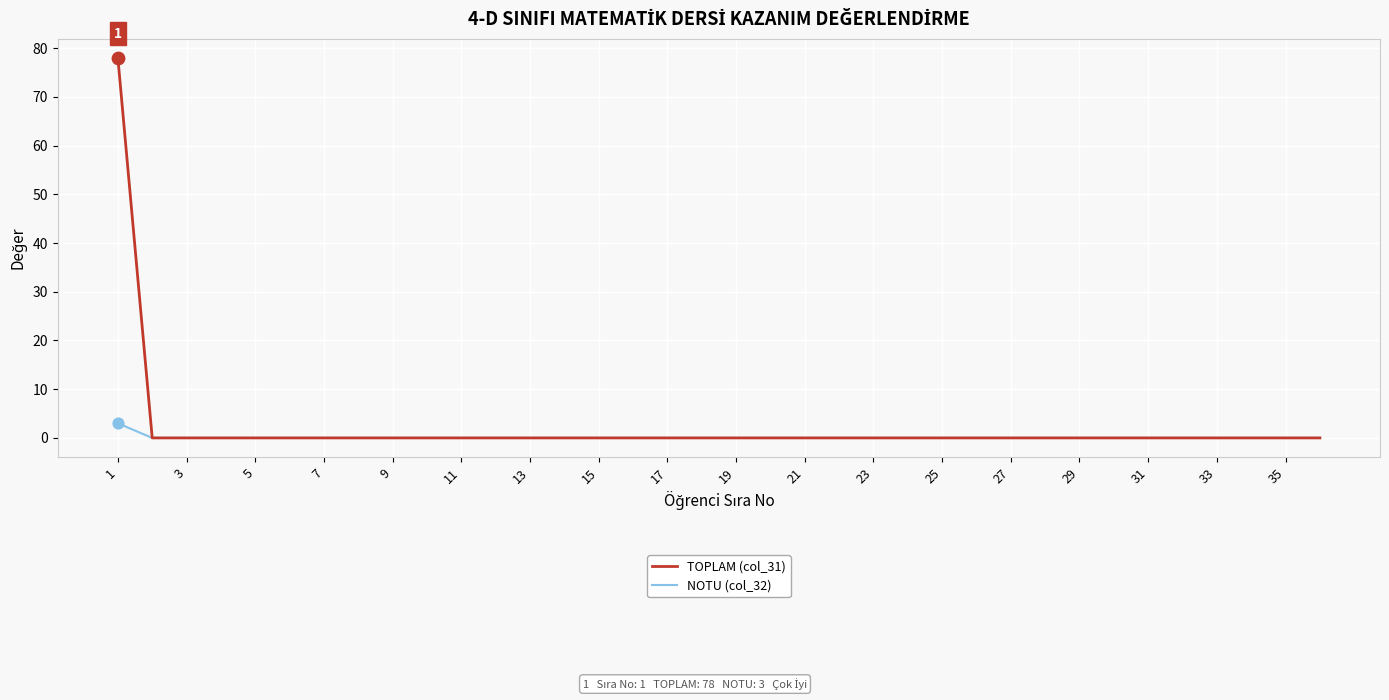

Which series has the widest spread of values?

TOPLAM (col_31)